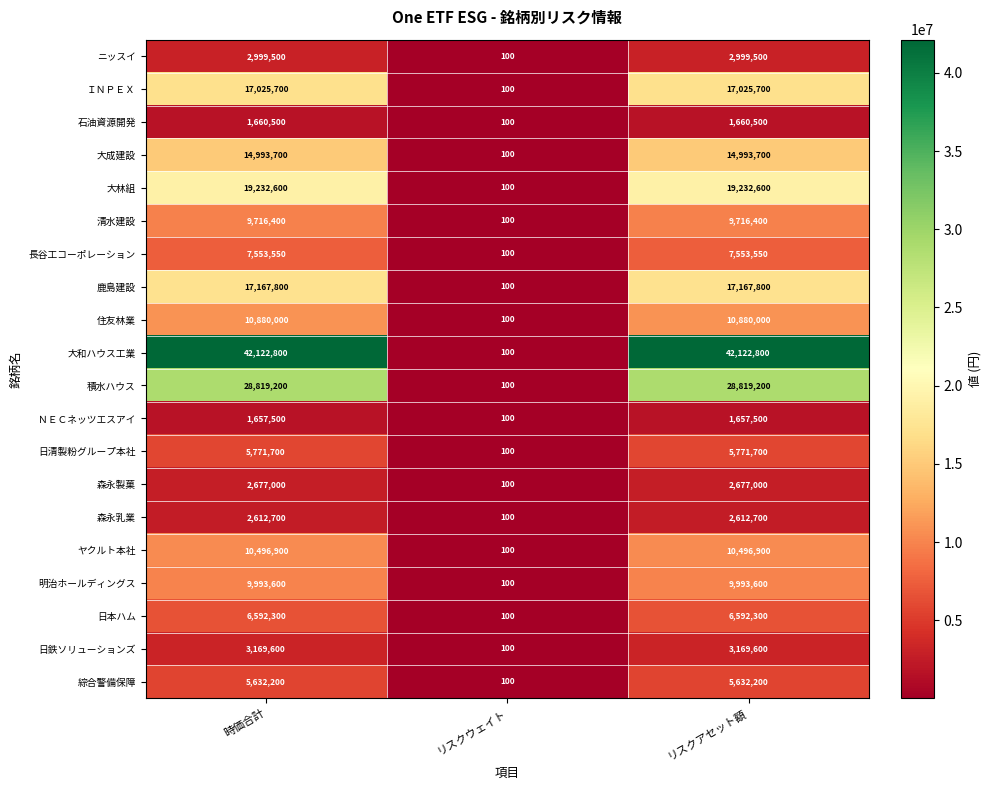

Rank the series at リスクアセット額 from highest to lowest value.

大和ハウス工業, 積水ハウス, 大林組, 鹿島建設, ＩＮＰＥＸ, 大成建設, 住友林業, ヤクルト本社, 明治ホールディングス, 清水建設, 長谷工コーポレーション, 日本ハム, 日清製粉グループ本社, 綜合警備保障, 日鉄ソリューションズ, ニッスイ, 森永製菓, 森永乳業, 石油資源開発, ＮＥＣネッツエスアイ